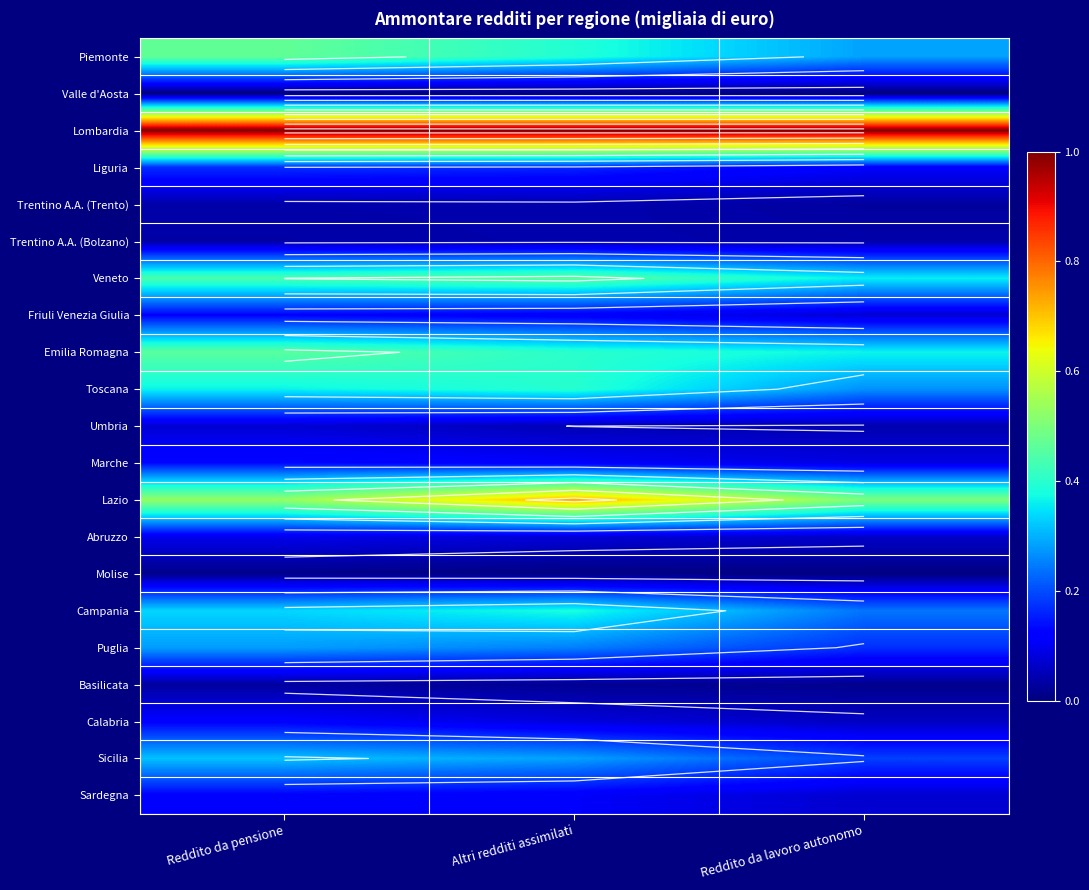

Which label corresponds to the smallest value in the chart?

Reddito da pensione